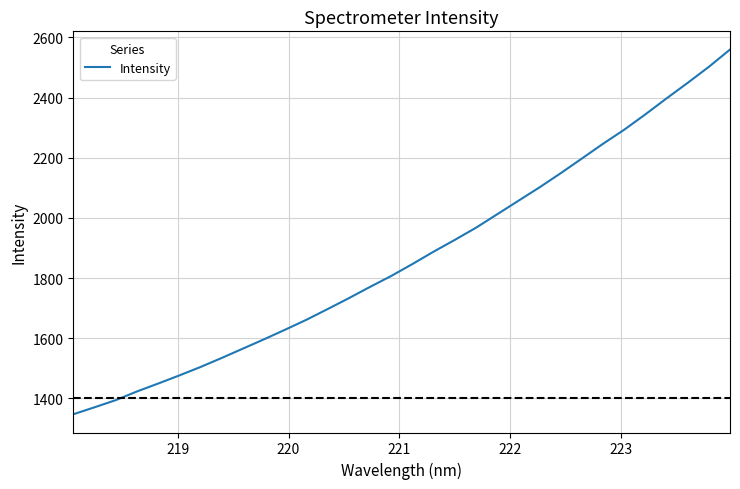

What is the smallest value displayed?

1347.2